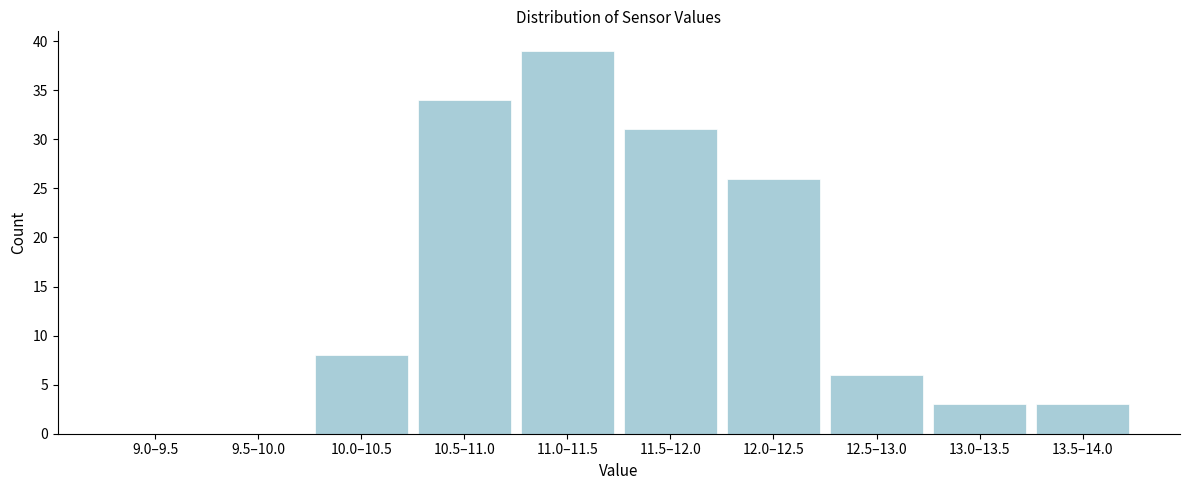

Reading left to right, transcribe all the data shown in this chart.

9.0–9.5=0	9.5–10.0=0	10.0–10.5=8	10.5–11.0=34	11.0–11.5=39	11.5–12.0=31	12.0–12.5=26	12.5–13.0=6	13.0–13.5=3	13.5–14.0=3